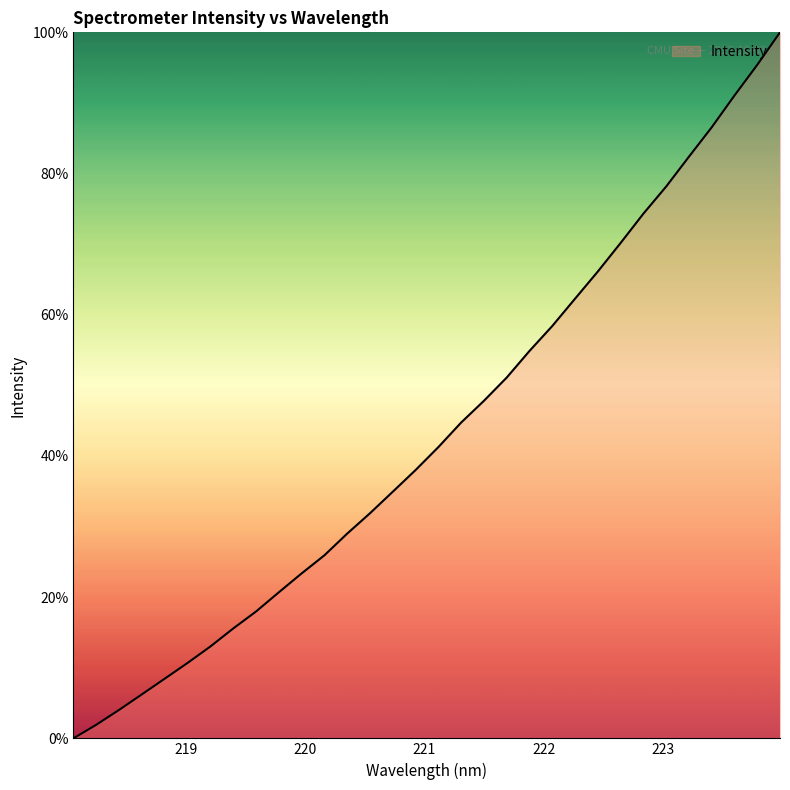

What is the greatest value displayed?

100.0